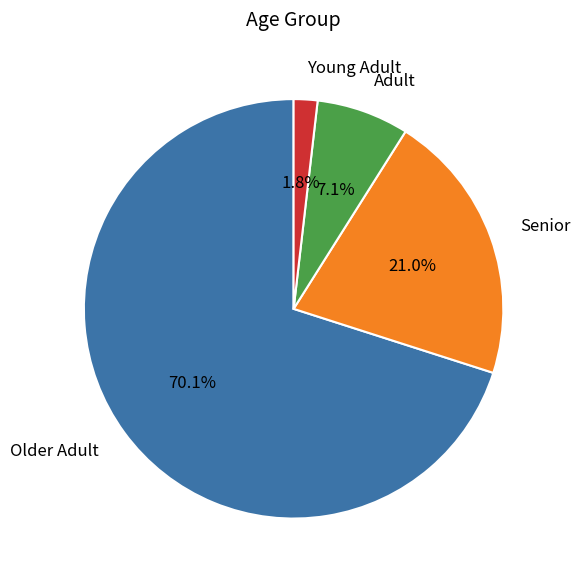

Which category accounts for the majority?

Older Adult